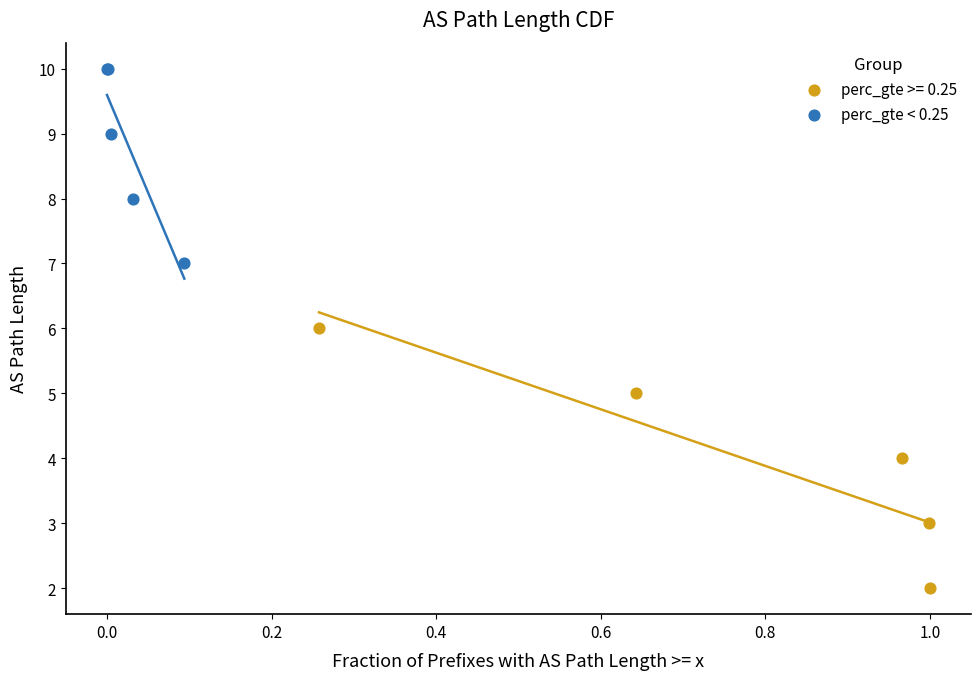

Which series has the widest spread of Y values?

perc_gte >= 0.25